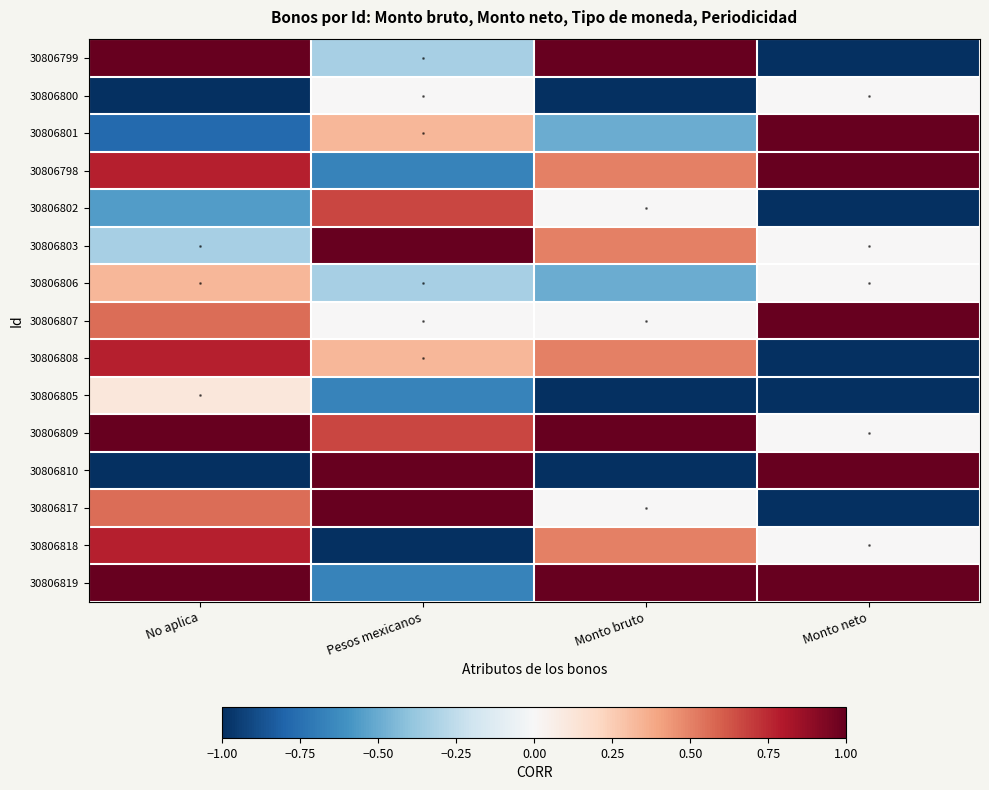

What is the maximum value shown in the chart?

1.0